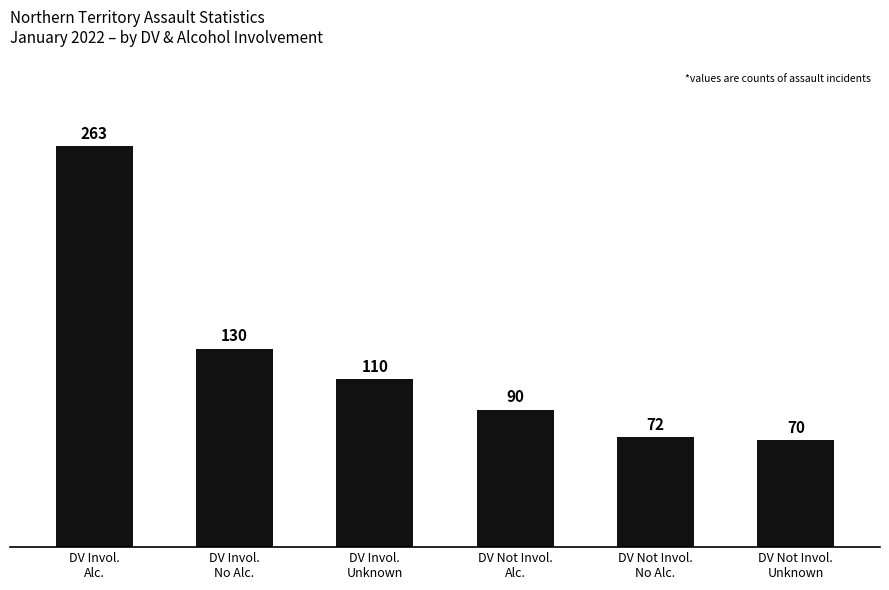

Which label corresponds to the largest value in the chart?

DV Invol.
Alc.